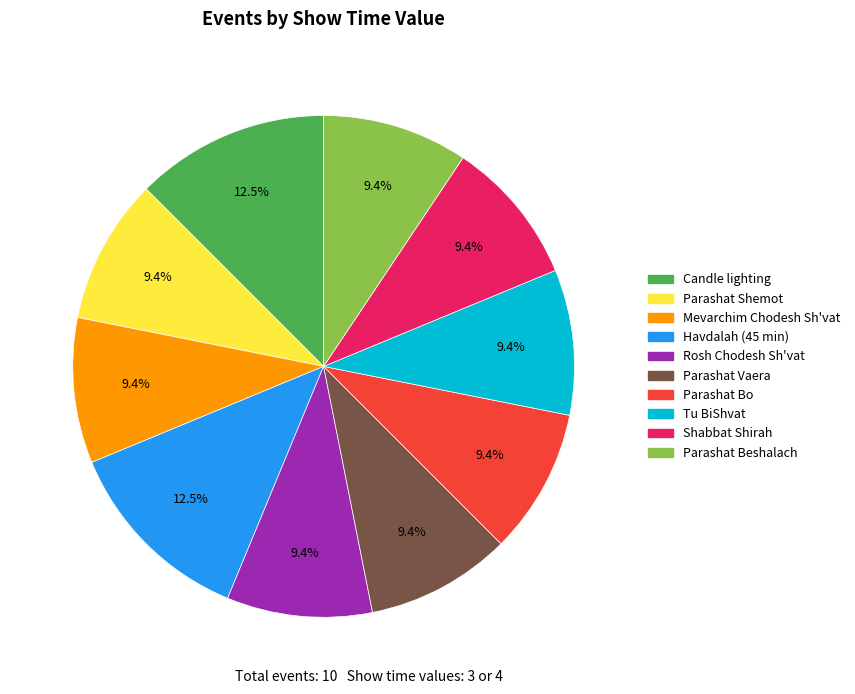

Does Tu BiShvat account for over 50% of the chart?

No